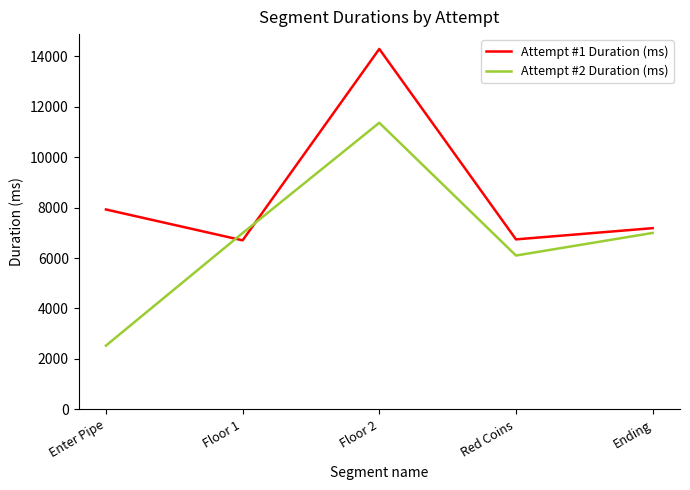

The value of Attempt #2 Duration (ms) at Floor 2 is 11366. True or false?

True